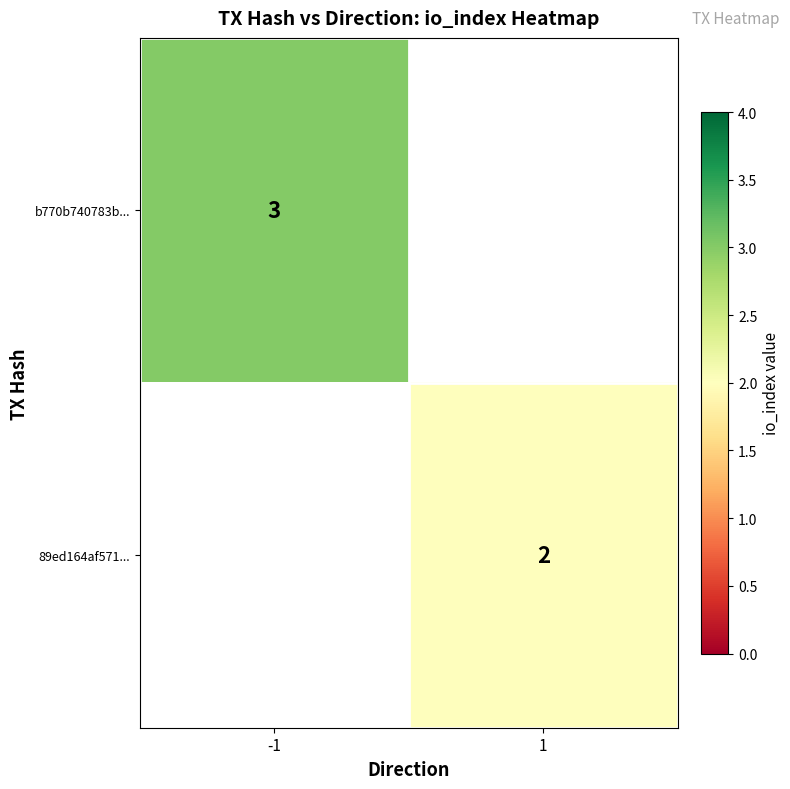

The value of b770b740783b... at -1 is 3. True or false?

True